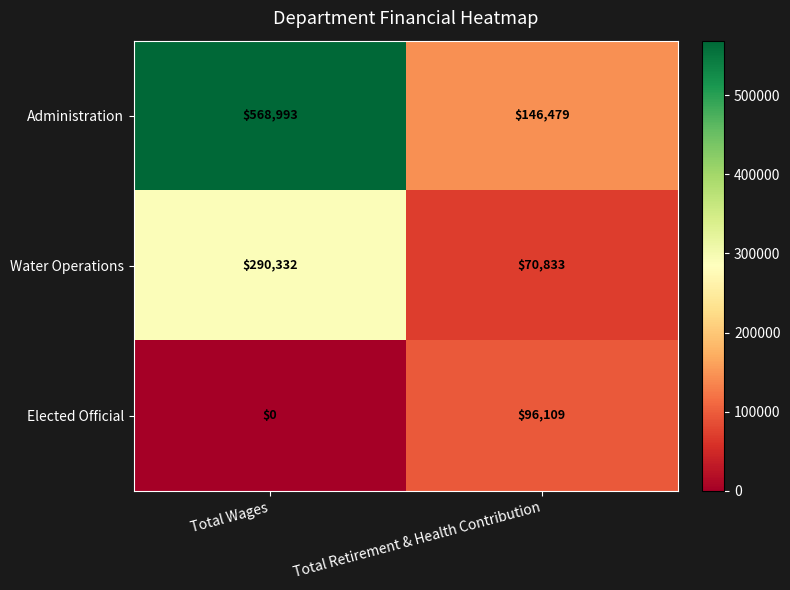

Reading left to right, extract all data points from this chart.

Administration: Total Wages=568993	Total Retirement & Health Contribution=146479
Water Operations: Total Wages=290332	Total Retirement & Health Contribution=70833
Elected Official: Total Wages=0	Total Retirement & Health Contribution=96109